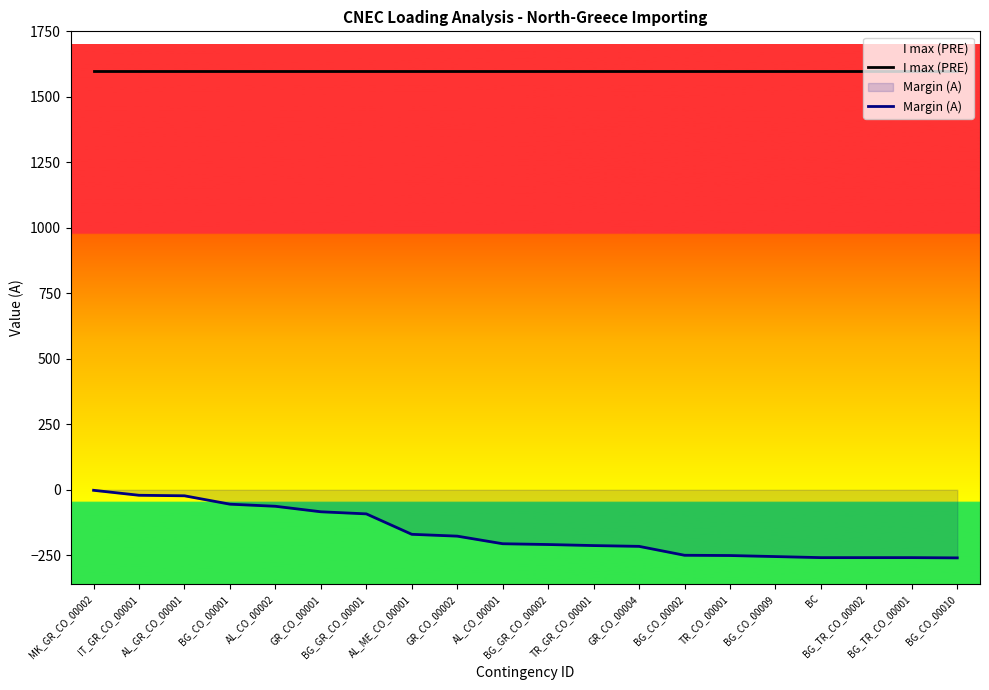

Count the number of data series in this chart.

2